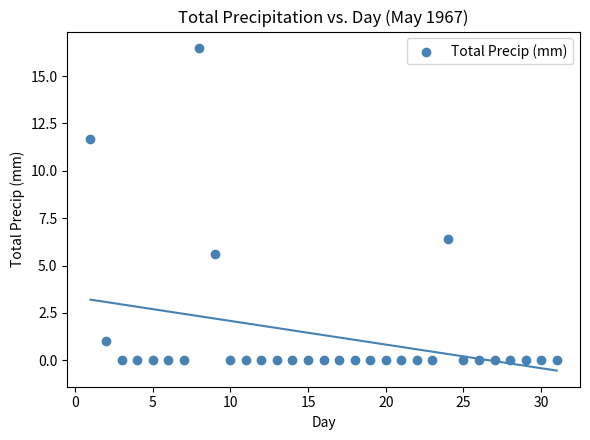

What is the range of X values (max minus min)?

30.0